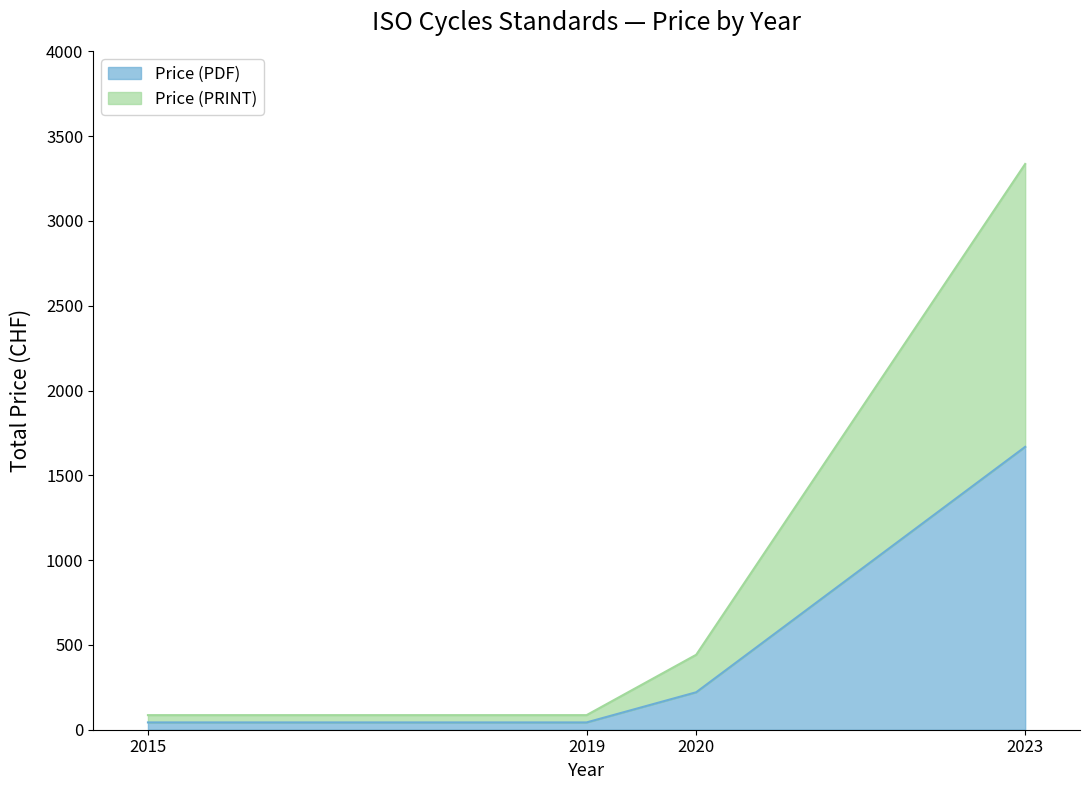

Is it true that Price (PRINT) equals 3336 at 2023?

True